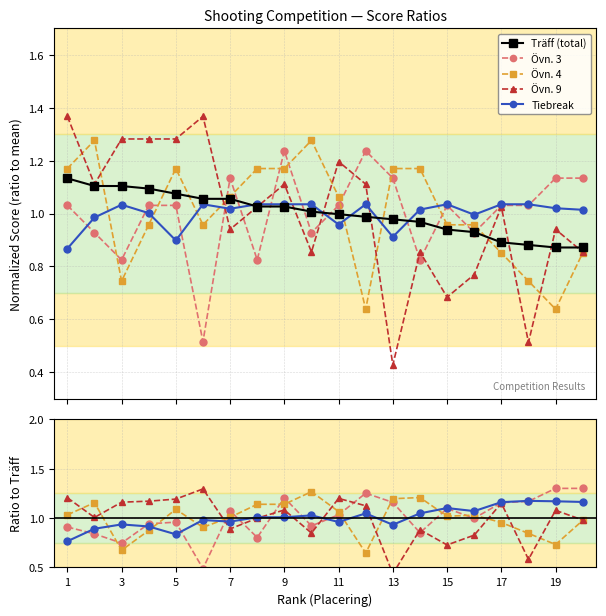

What is the difference between the highest and lowest values at 14?

0.3